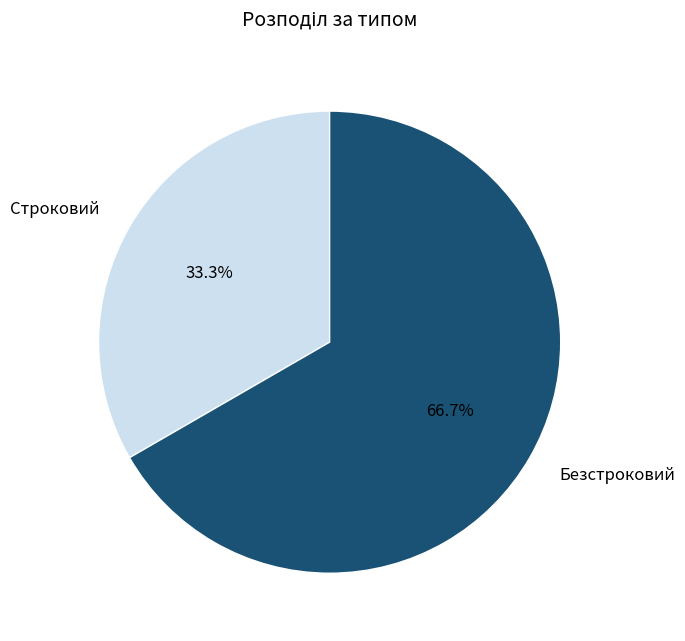

True or false: Безстроковий accounts for 57% of the total.

False